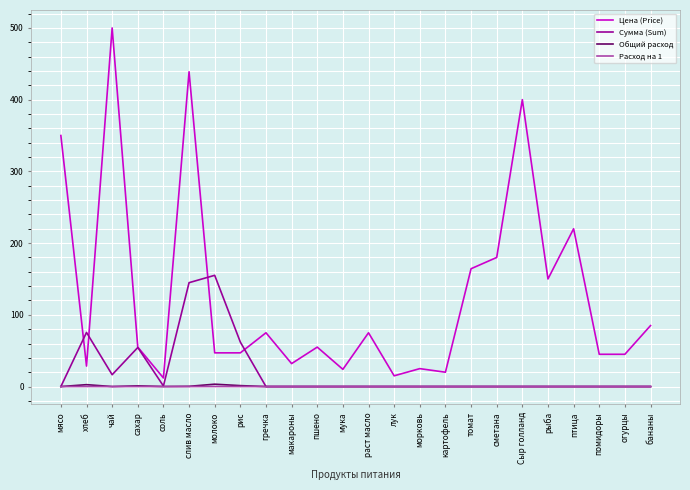

Where is Цена (Price) nearest to the value 256?

птица